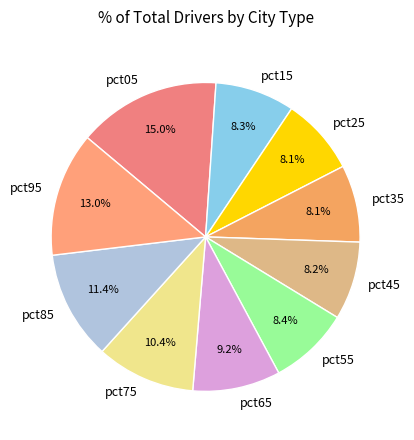

How many segments does this pie chart have?

10